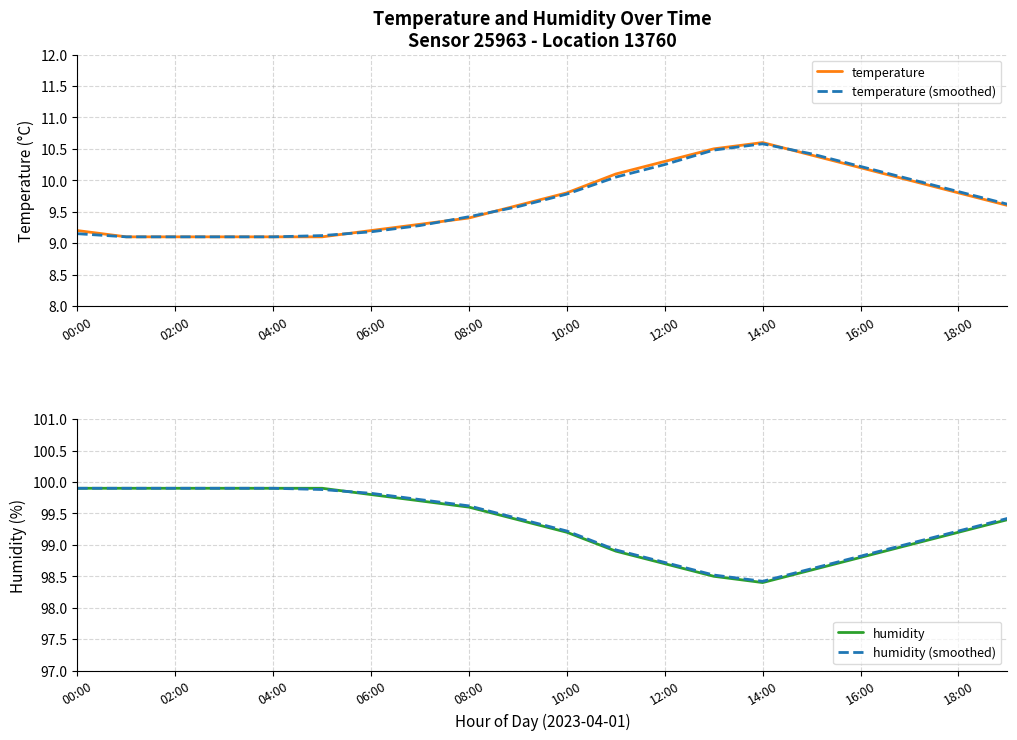

The humidity (smoothed) series shows 98.7 at 12:00. True or false?

True